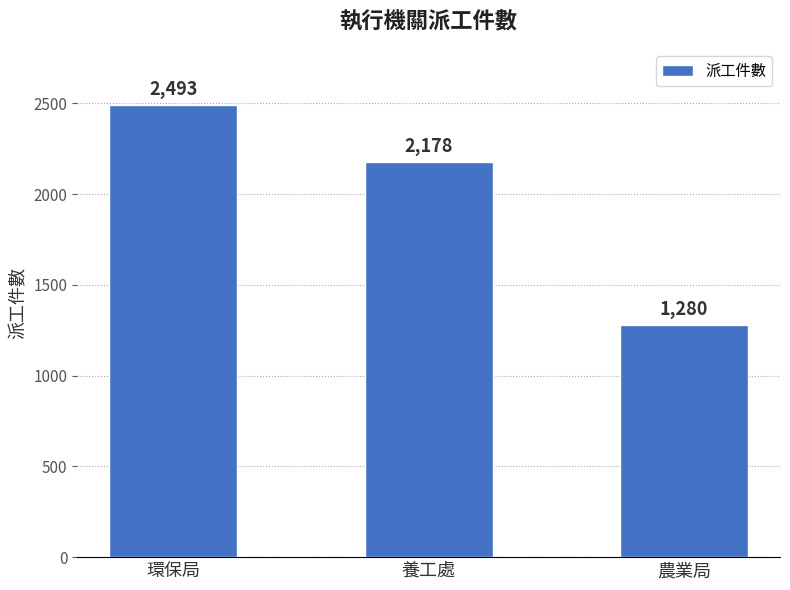

What is the sum of all values?

5951